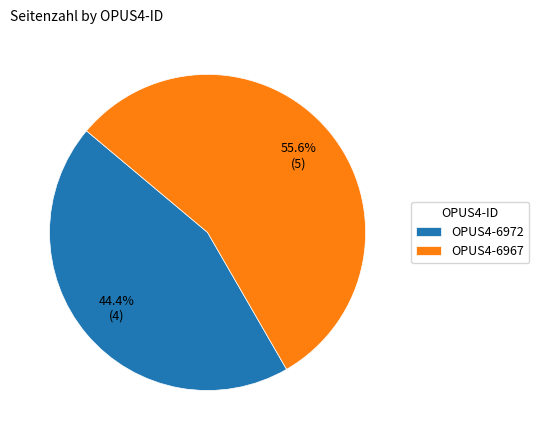

To the nearest percent, what portion does OPUS4-6972 represent?

44%